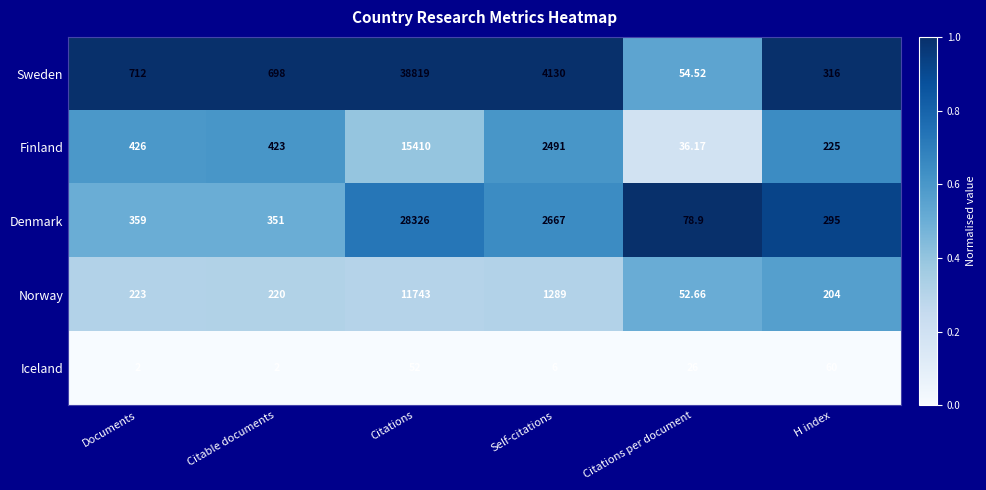

Rank the series at Citations from lowest to highest value.

Iceland, Norway, Finland, Denmark, Sweden